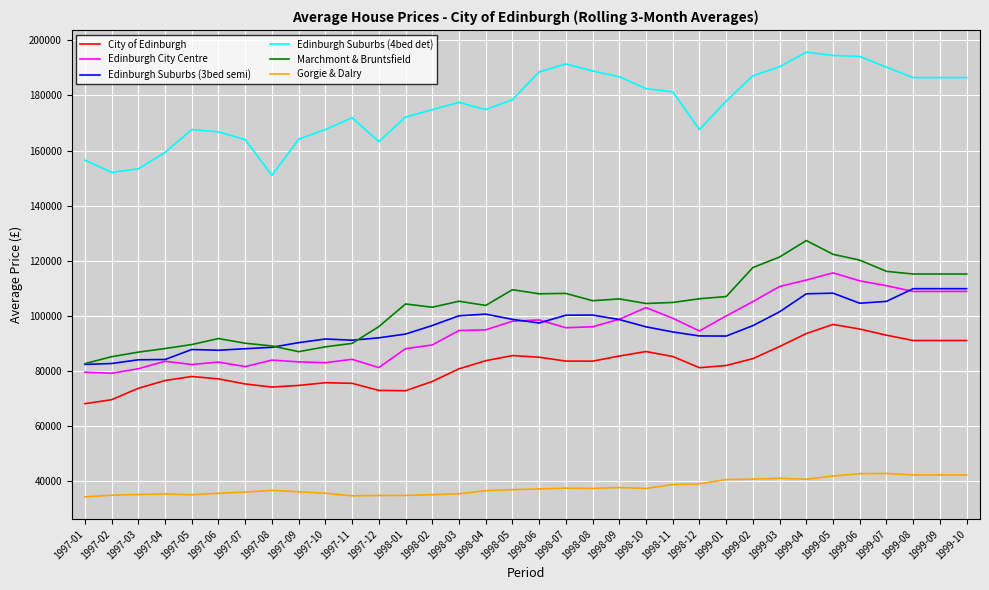

True or false: City of Edinburgh and Edinburgh Suburbs (4bed det) cross at least once.

False